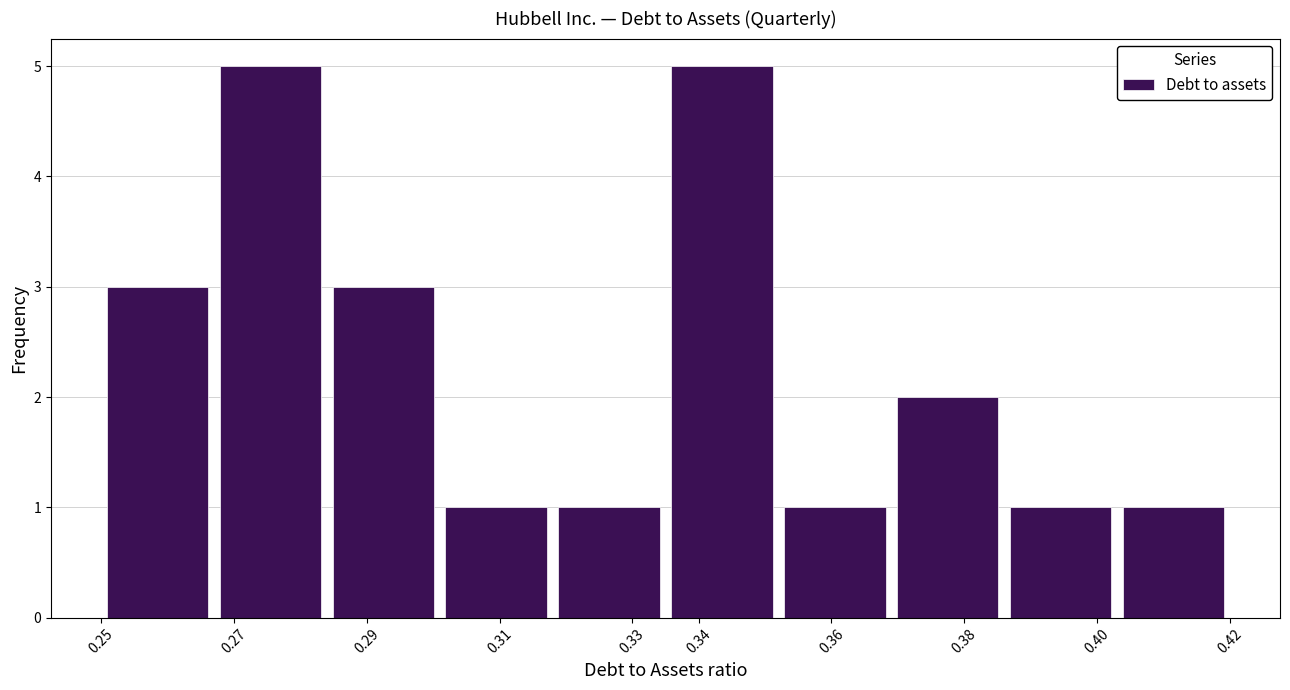

Reading left to right, transcribe this chart: for each bar, give the range it covers on the x-axis and its height. The values are not printed on the chart, so give them approximately, as read against the axis.

0.250 to 0.267: 3
0.267 to 0.284: 5
0.284 to 0.301: 3
0.301 to 0.318: 1
0.318 to 0.335: 1
0.335 to 0.352: 5
0.352 to 0.369: 1
0.369 to 0.386: 2
0.386 to 0.403: 1
0.403 to 0.420: 1